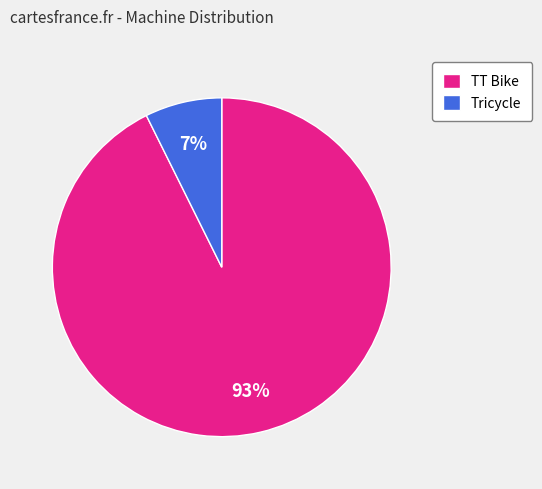

How many segments does this pie chart have?

2